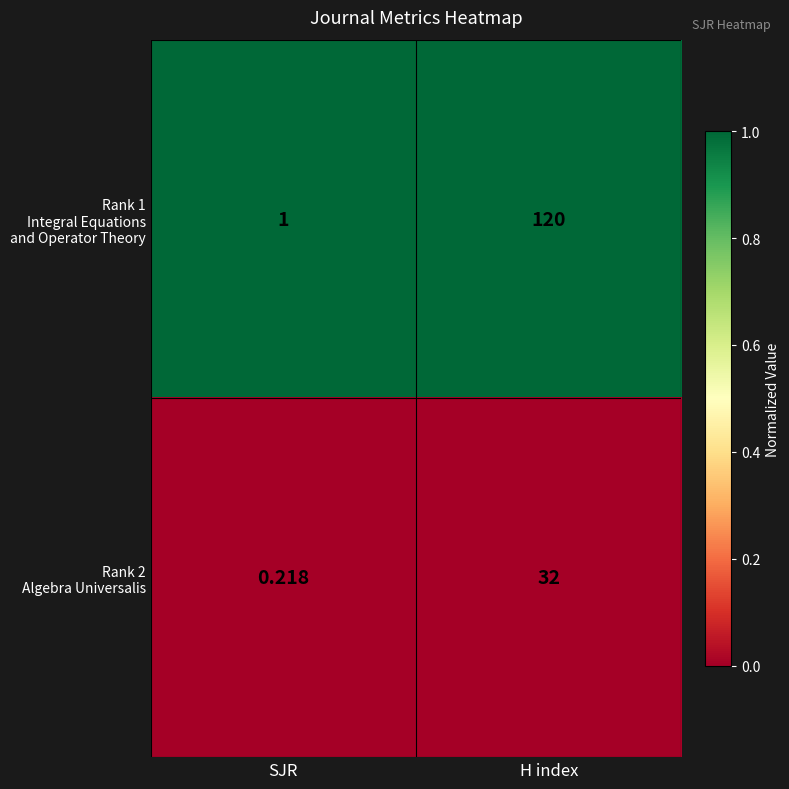

At which category is the sum across all series the highest?

H index